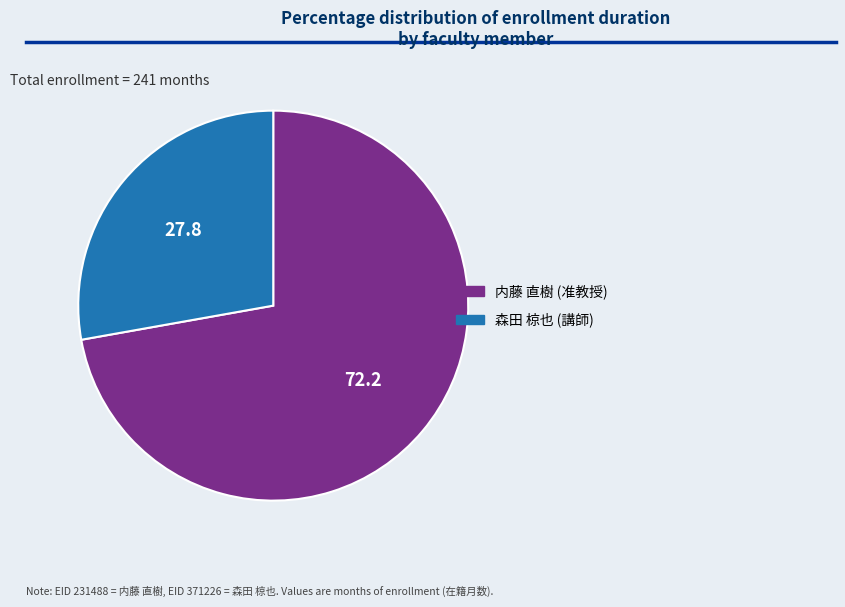

Rank the categories by value from highest to lowest.

内藤 直樹 (准教授), 森田 椋也 (講師)